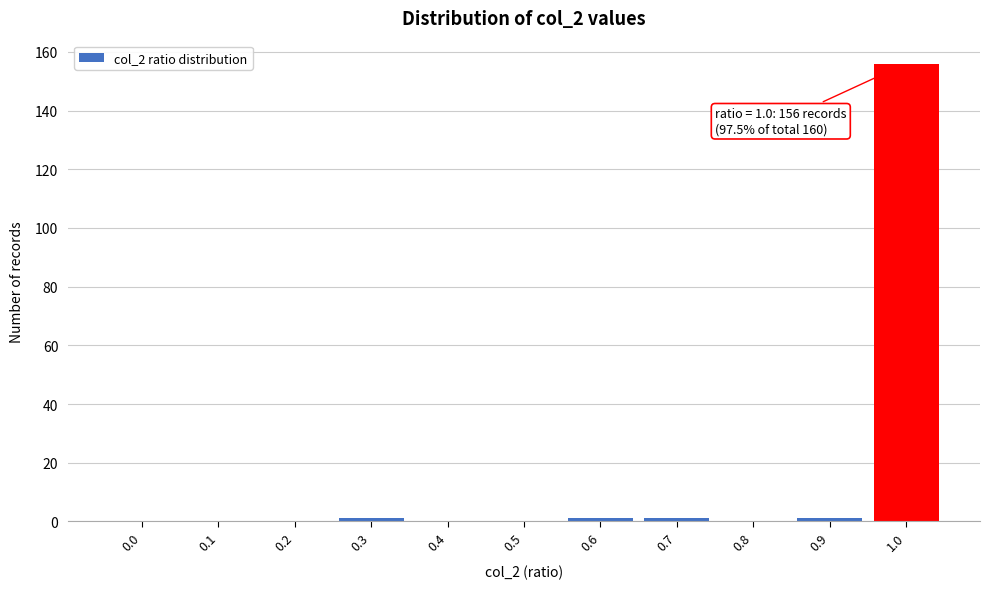

Reading right to left, what are all the values shown in this chart?

1.0=156	0.9=1	0.8=0	0.7=1	0.6=1	0.5=0	0.4=0	0.3=1	0.2=0	0.1=0	0.0=0